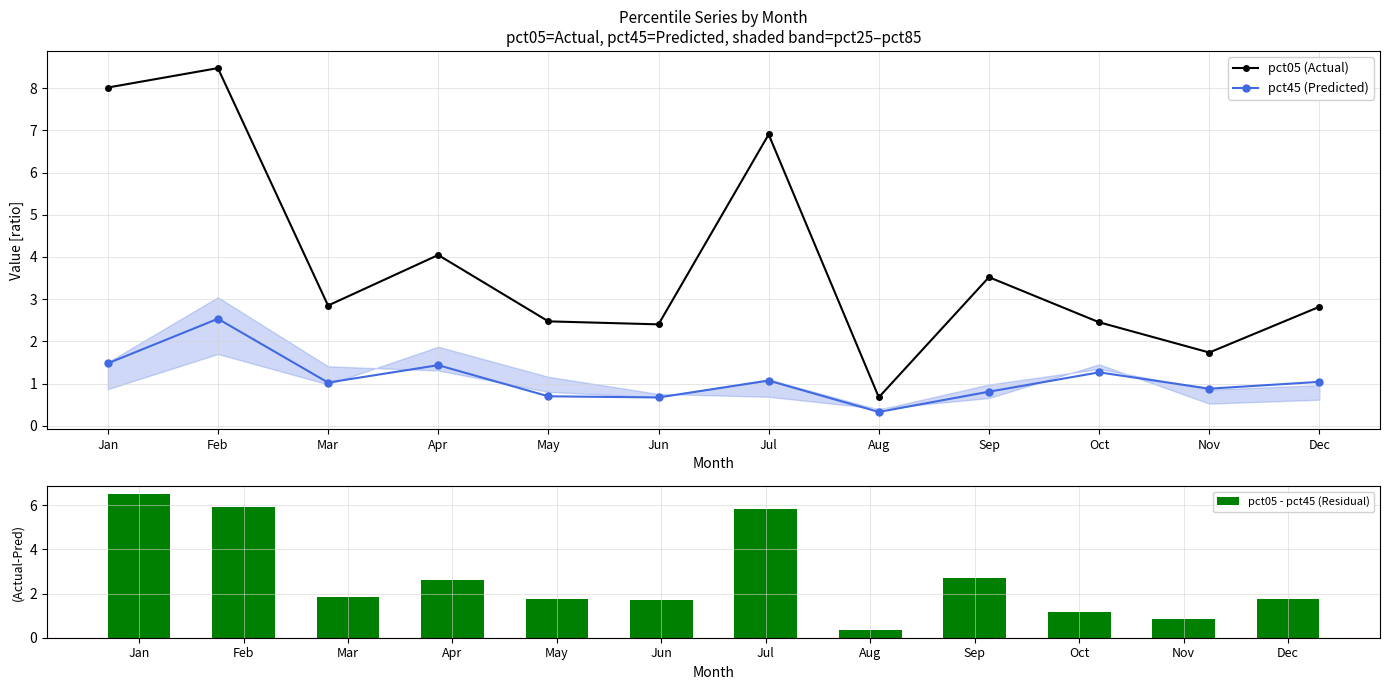

Reading right to left, what are all the values shown in this chart?

pct05 (Actual): Dec=2.8	Nov=1.7	Oct=2.5	Sep=3.5	Aug=0.7	Jul=6.9	Jun=2.4	May=2.5	Apr=4.0	Mar=2.8	Feb=8.5	Jan=8.0
pct45 (Predicted): Dec=1.0	Nov=0.9	Oct=1.3	Sep=0.8	Aug=0.3	Jul=1.1	Jun=0.7	May=0.7	Apr=1.4	Mar=1.0	Feb=2.5	Jan=1.5
pct05 - pct45 (Residual): Dec=1.8	Nov=0.9	Oct=1.2	Sep=2.7	Aug=0.3	Jul=5.8	Jun=1.7	May=1.8	Apr=2.6	Mar=1.8	Feb=5.9	Jan=6.5